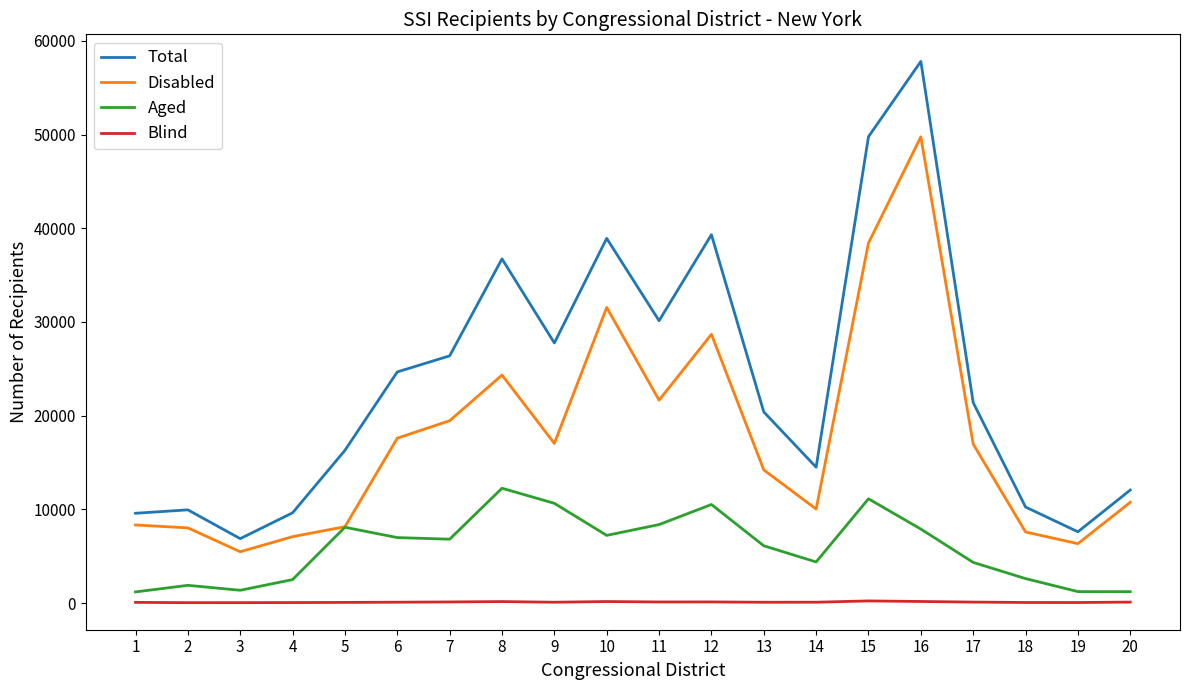

Does the chart have visible grid lines?

No